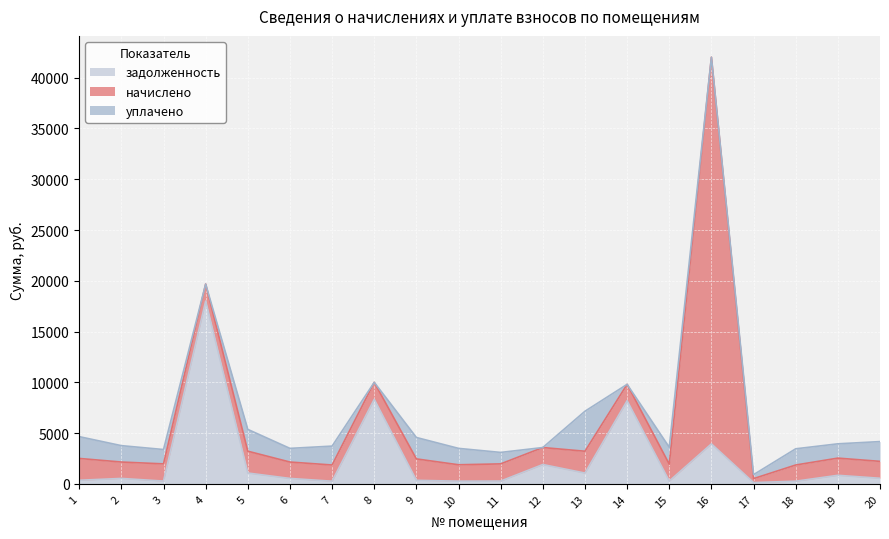

Reading right to left, transcribe all the data shown in this chart.

задолженность: 20=554.8	19=846.3	18=265.6	17=130.0	16=3939.5	15=277.6	14=8188.5	13=1067.6	12=1907.5	11=278.5	10=269.1	9=351.6	8=8326.4	7=265.9	6=538.2	5=1071.6	4=18006.9	3=278.8	2=538.2	1=358.1
начислено: 20=1665.3	19=1692.6	18=1595.1	17=390.0	16=38078.6	15=1665.3	14=1614.6	13=2148.9	12=1673.1	11=1692.6	10=1614.6	9=2109.9	8=1673.1	7=1595.1	6=1614.6	5=2148.9	4=1673.1	3=1692.6	2=1614.6	1=2148.9
уплачено: 20=1946.8	19=1408.3	18=1595.7	17=390.6	16=0.0	15=1665.3	14=0.0	13=3940.2	12=0.0	11=1128.5	10=1614.6	9=2109.9	8=0.0	7=1861.0	6=1345.5	5=2146.1	4=0.0	3=1413.8	2=1614.6	1=2146.3